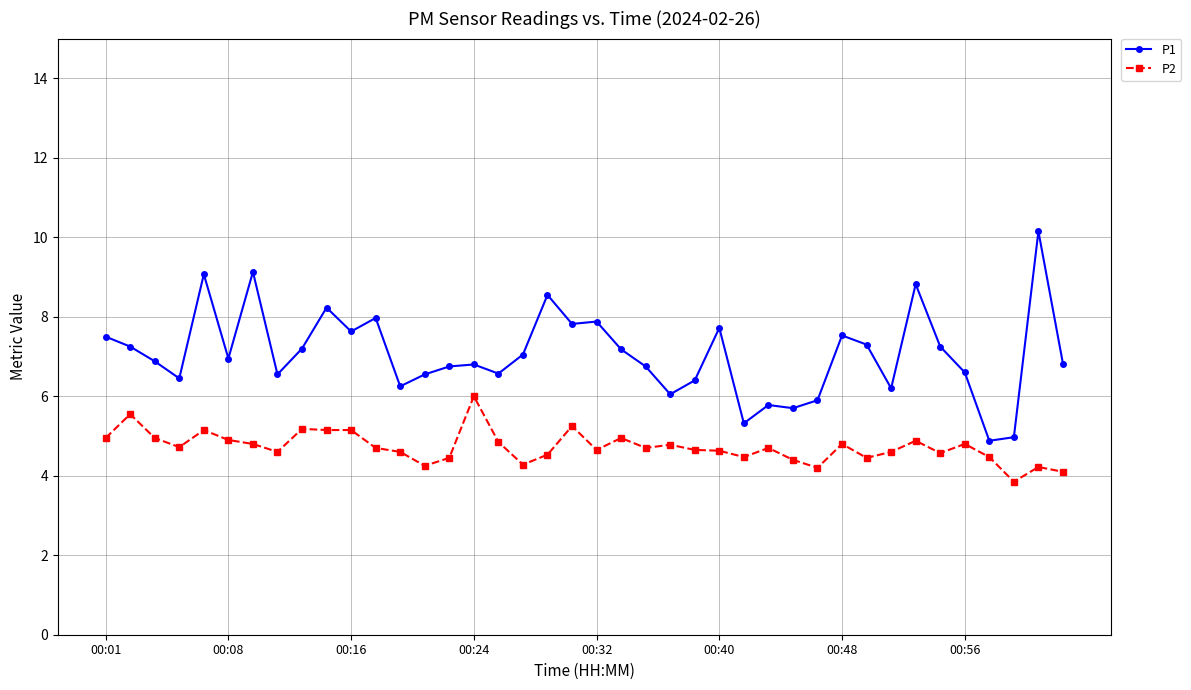

List the series in order of their peak value, lowest first.

P2, P1